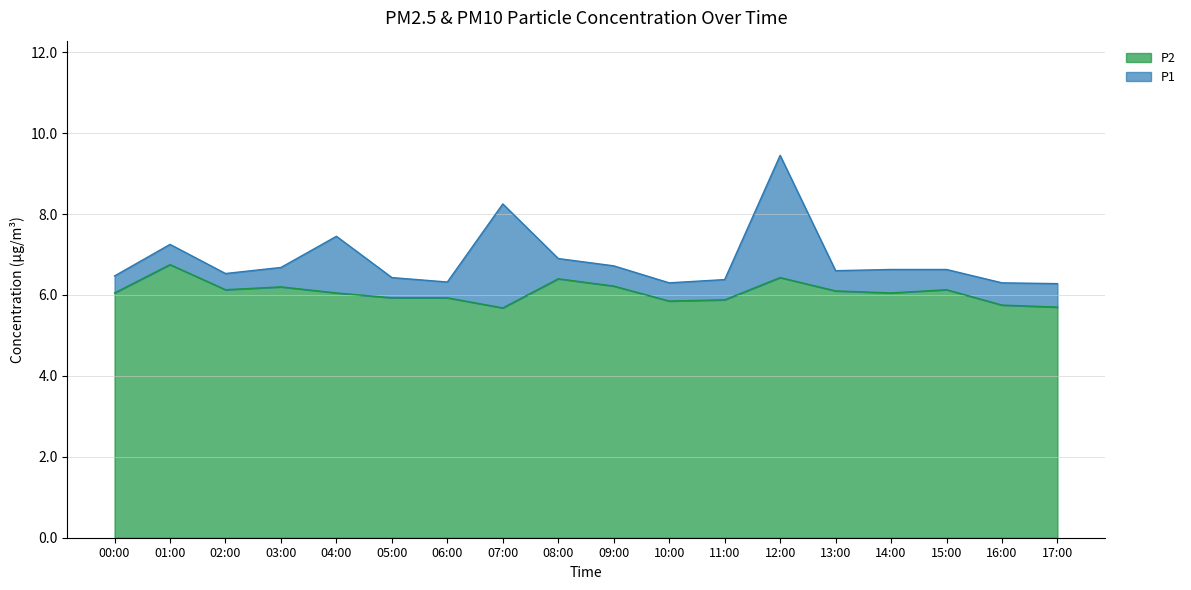

Count the number of data series in this chart.

2